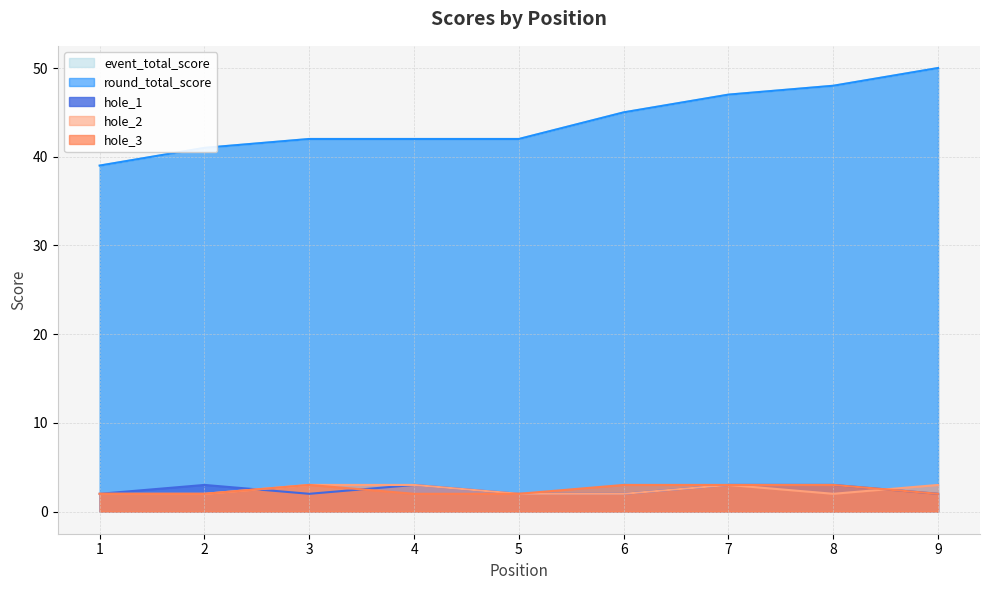

The value of hole_1 at 4 is 4. True or false?

False